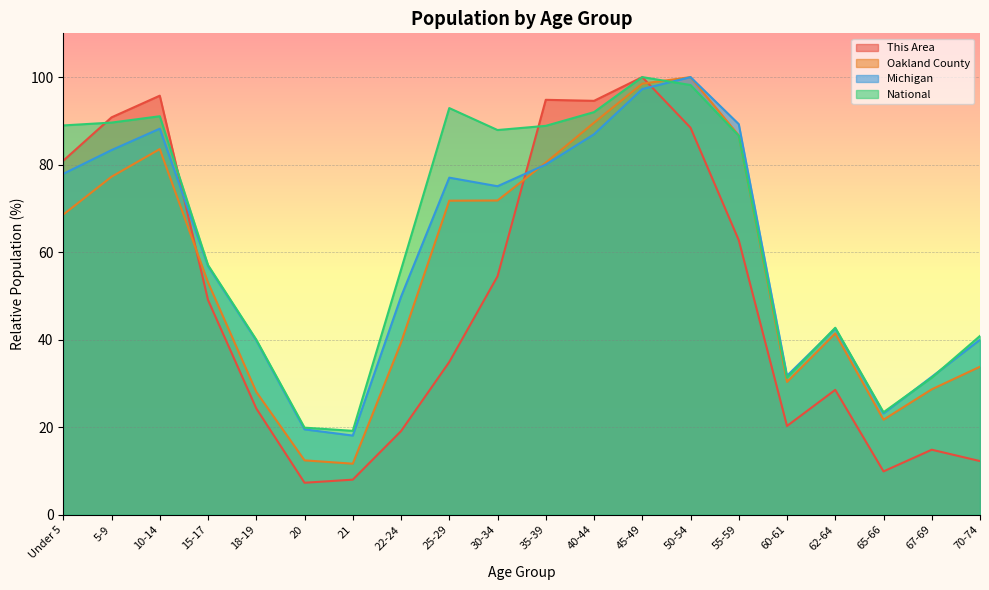

At which category does Michigan reach its first local valley?

21